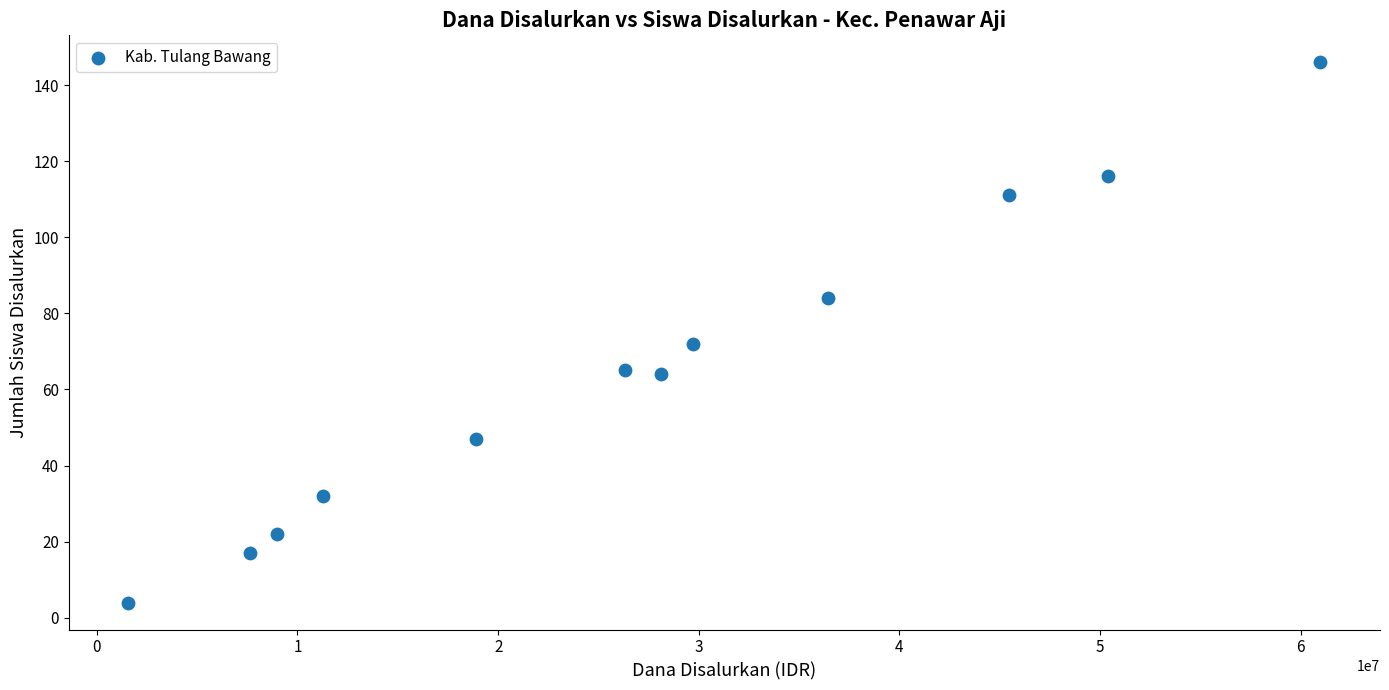

What is the range of Y values (max minus min)?

142